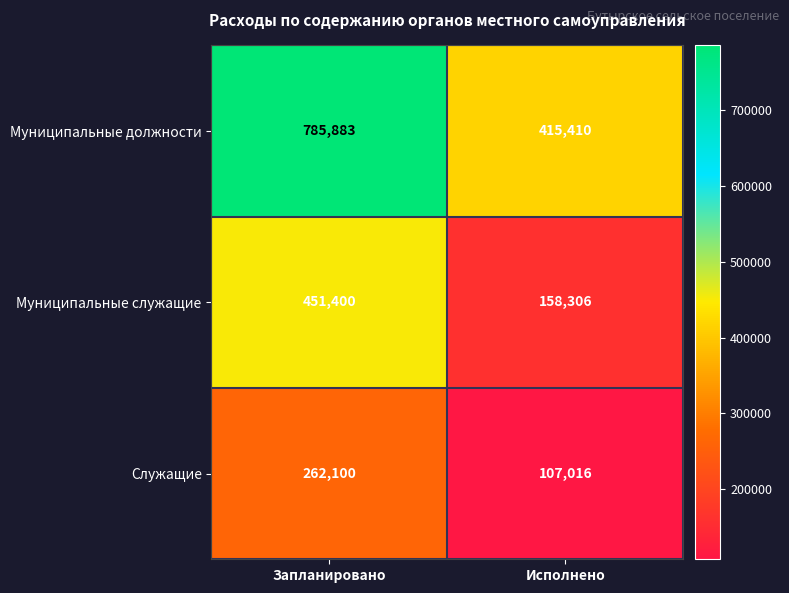

How many distinct data groups are displayed?

3